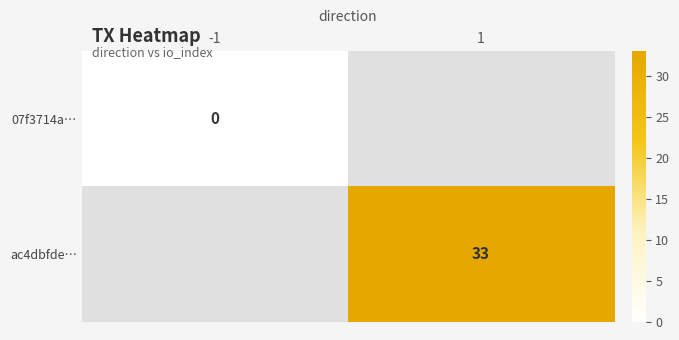

The value of ac4dbfde… at 1 is 33.0. True or false?

True